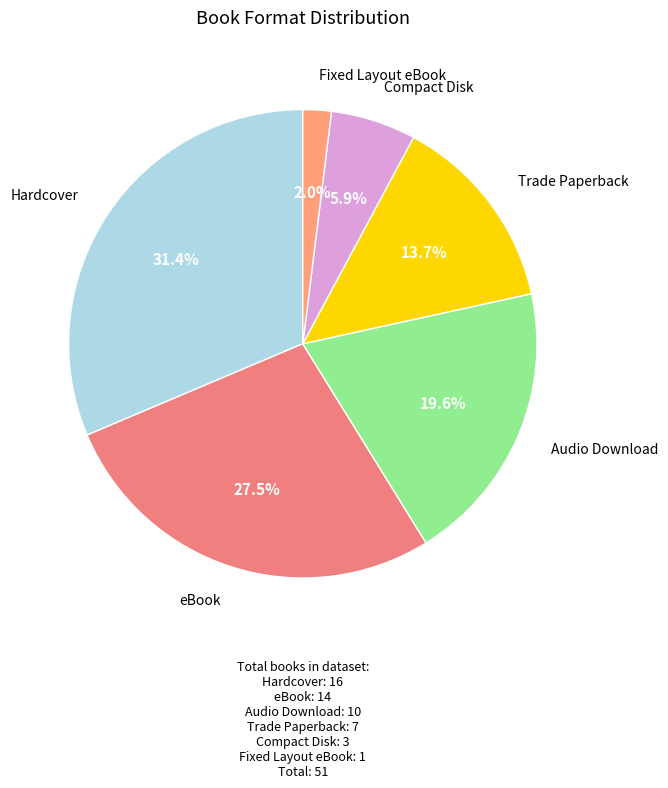

How many segments does this pie chart have?

6